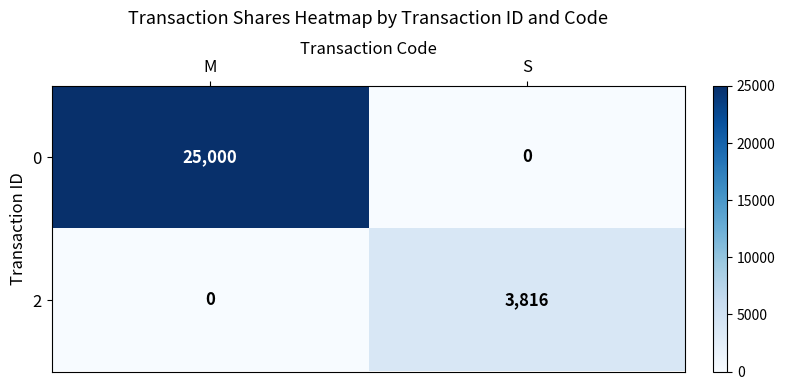

Reading right to left, list all the values displayed in this chart.

0: 0	25000
2: 3816	0